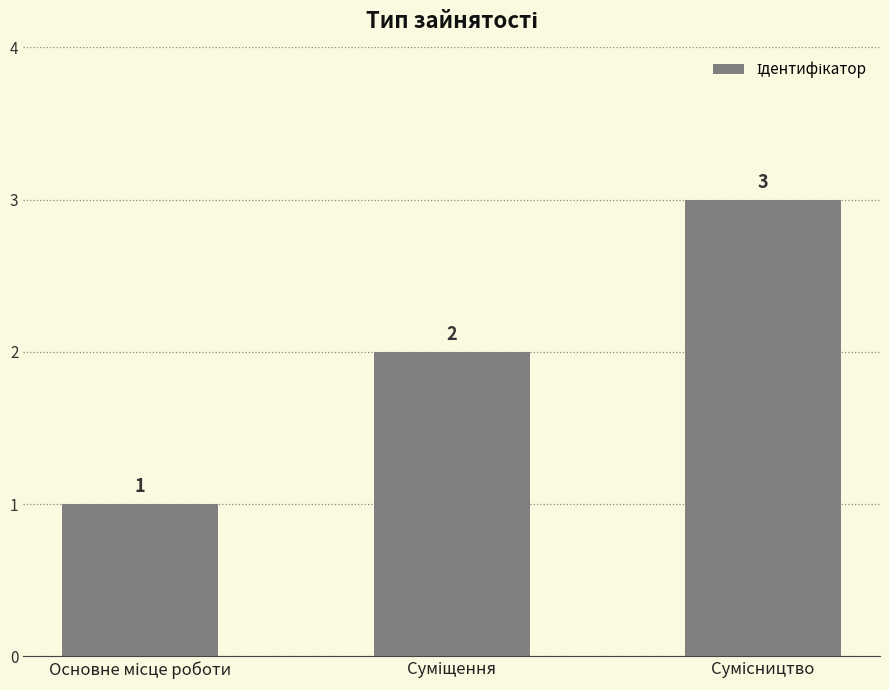

What is the value of the 2nd bar from the left?

2